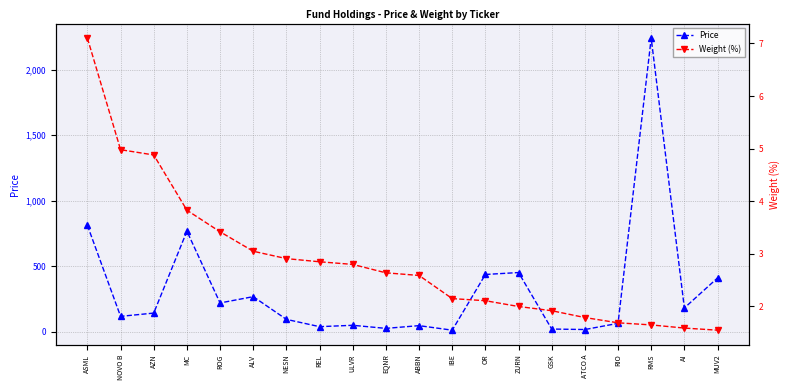

At which label does Weight (%) reach its peak?

ASML